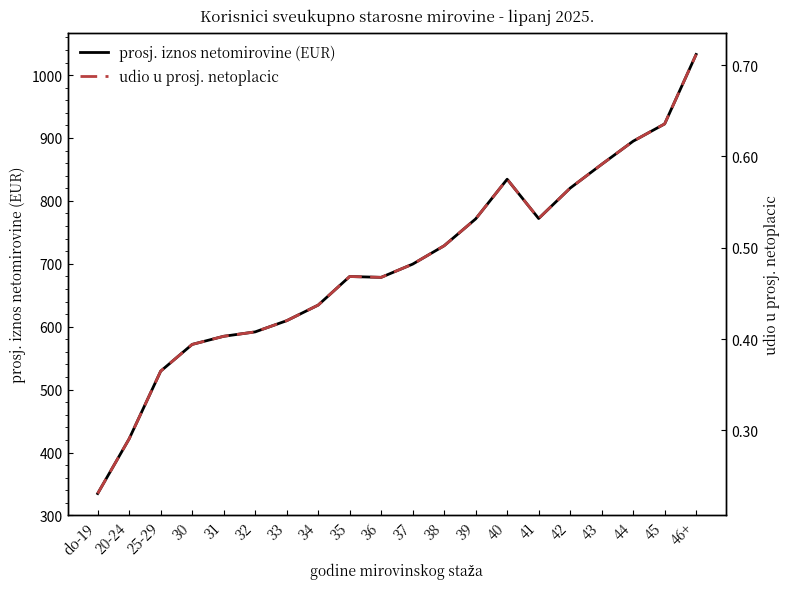

What is the label of the 12th point from the right?

35